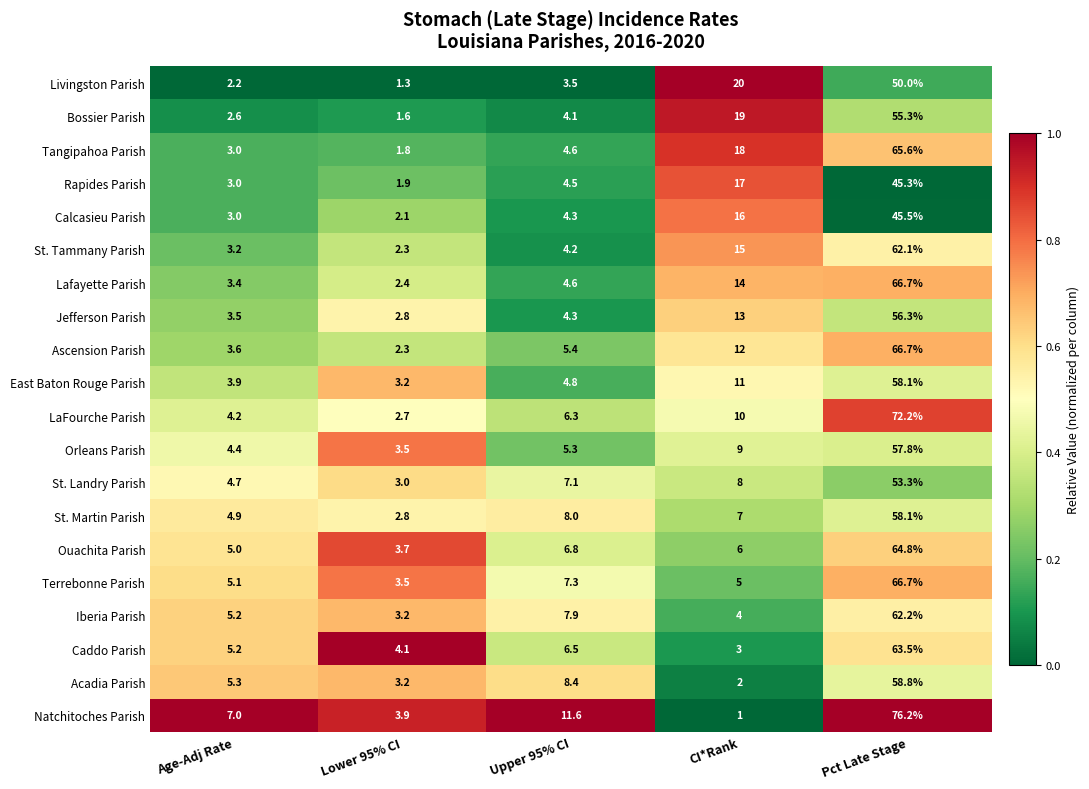

What is the greatest value displayed?

76.2